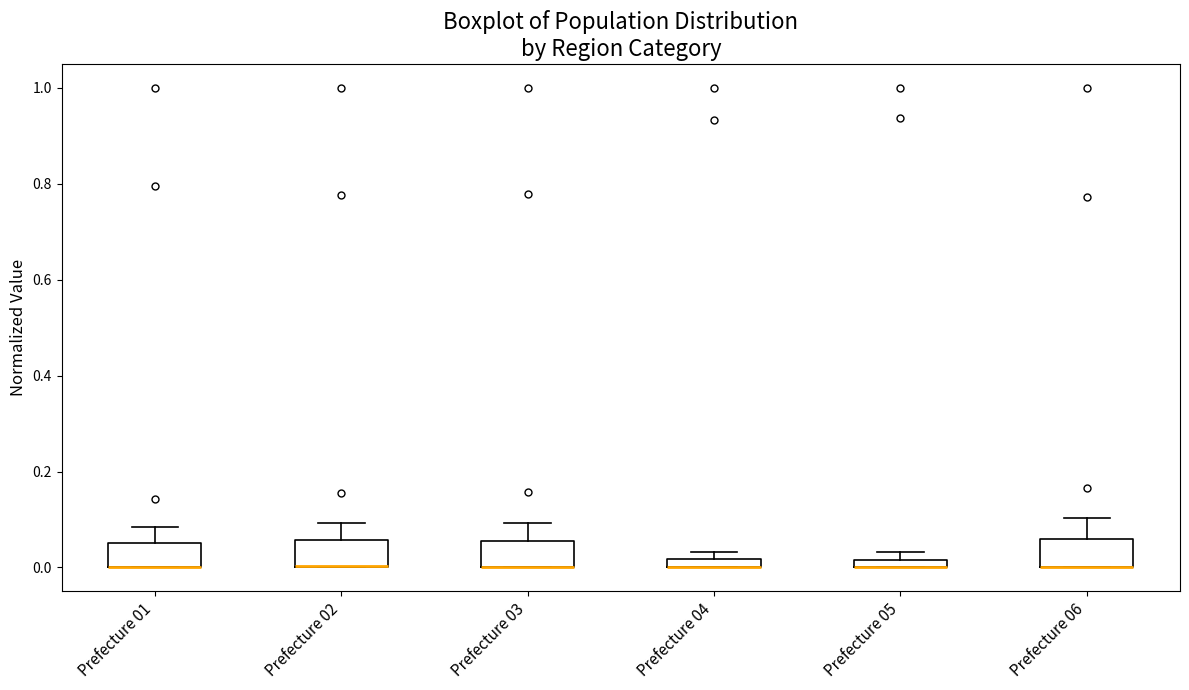

Where is the upper edge of the box for Prefecture 06 on the y-axis? The values are not printed on the chart, so give them approximately, as read against the axis.

0.06